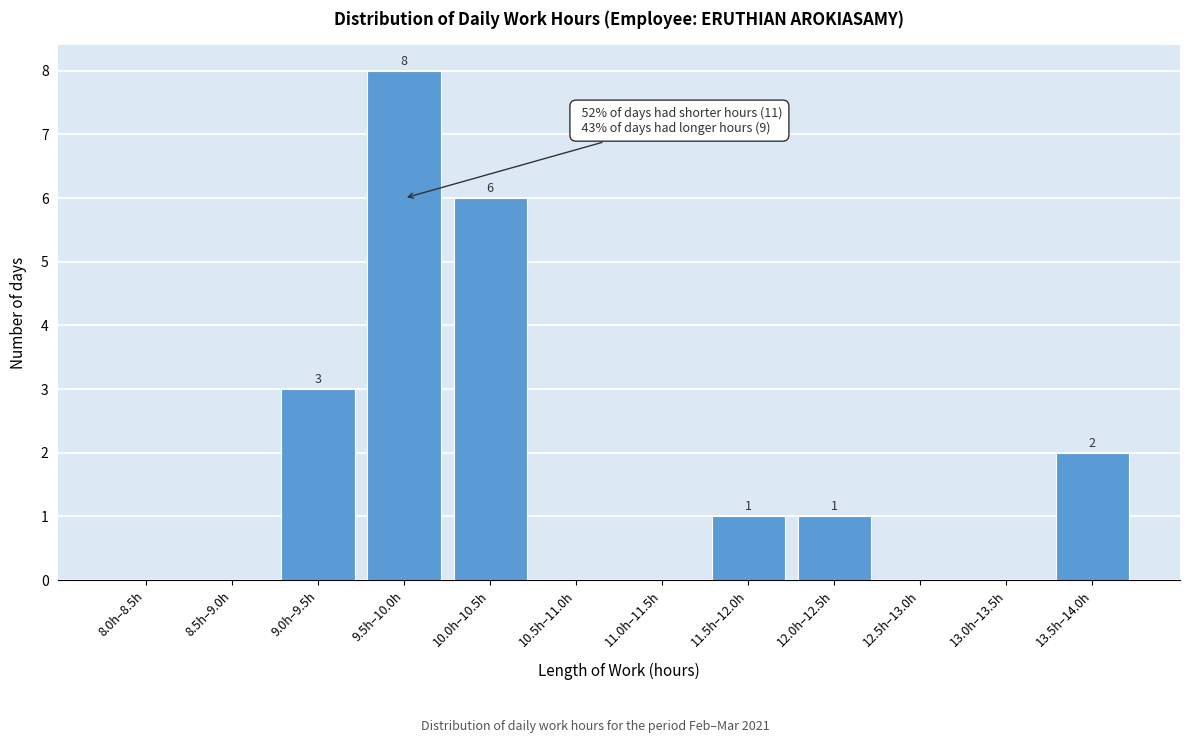

Reading right to left, what are all the values shown in this chart?

13.5h–14.0h=2	13.0h–13.5h=0	12.5h–13.0h=0	12.0h–12.5h=1	11.5h–12.0h=1	11.0h–11.5h=0	10.5h–11.0h=0	10.0h–10.5h=6	9.5h–10.0h=8	9.0h–9.5h=3	8.5h–9.0h=0	8.0h–8.5h=0